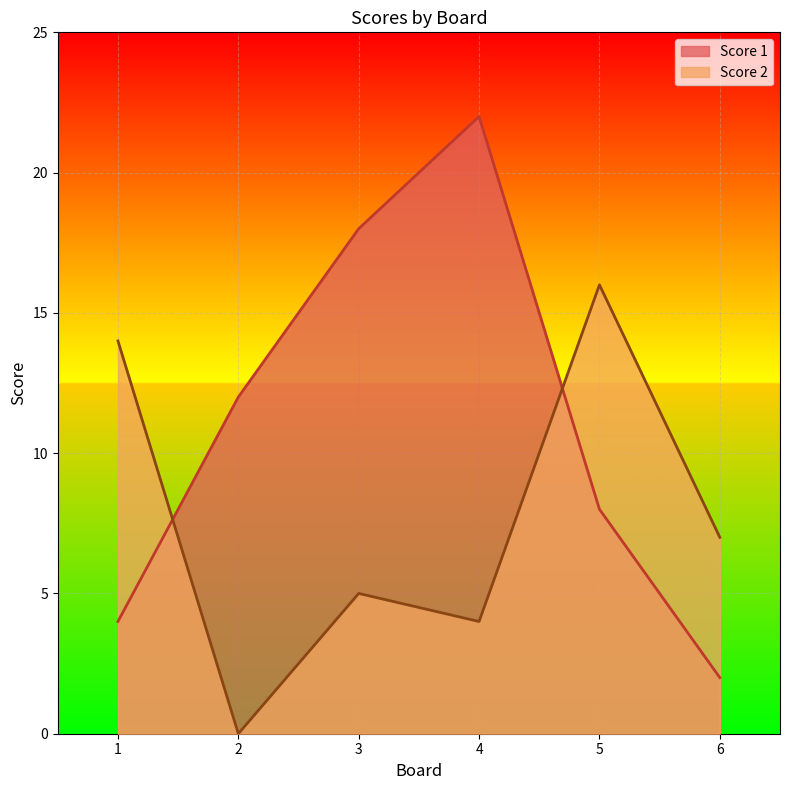

Rank the series by their average value, from lowest to highest.

Score 2, Score 1